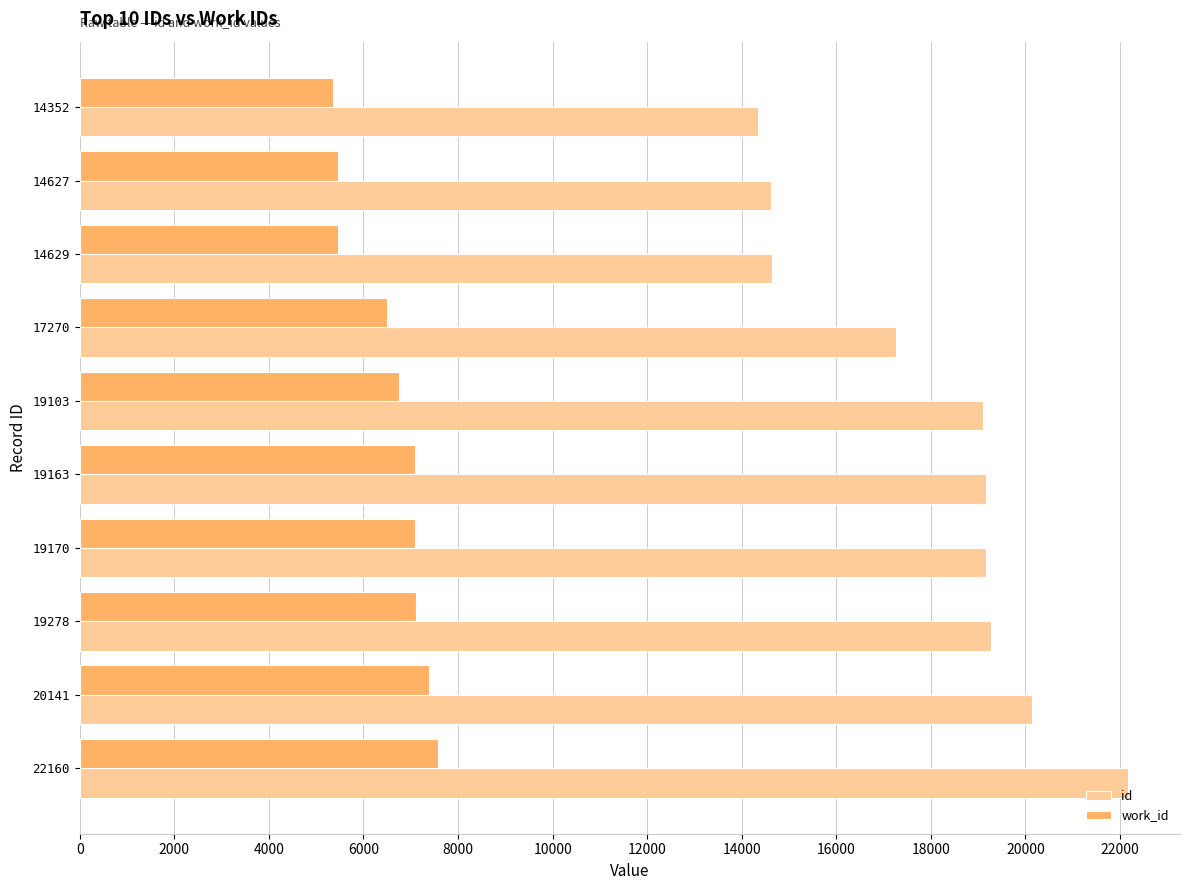

Which series has the widest spread of values?

id